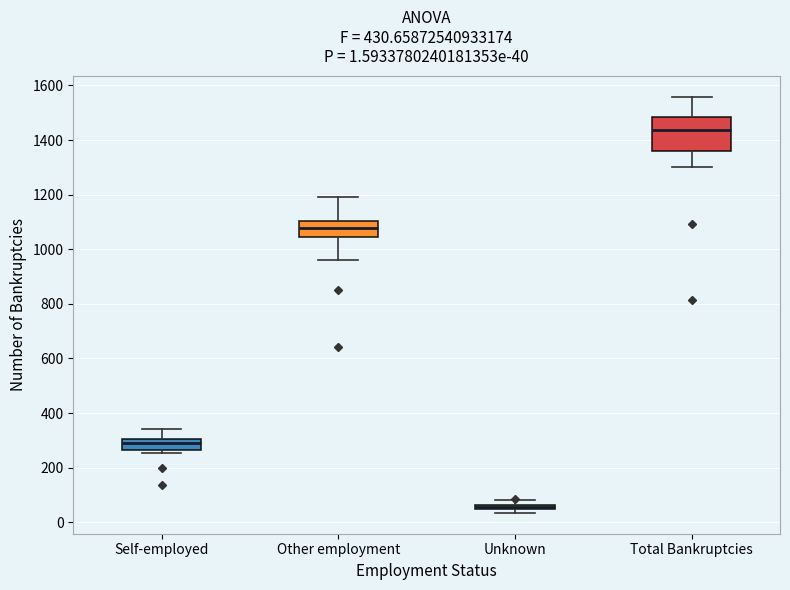

Which box is the tallest, from its lower edge to its upper edge?

Total Bankruptcies